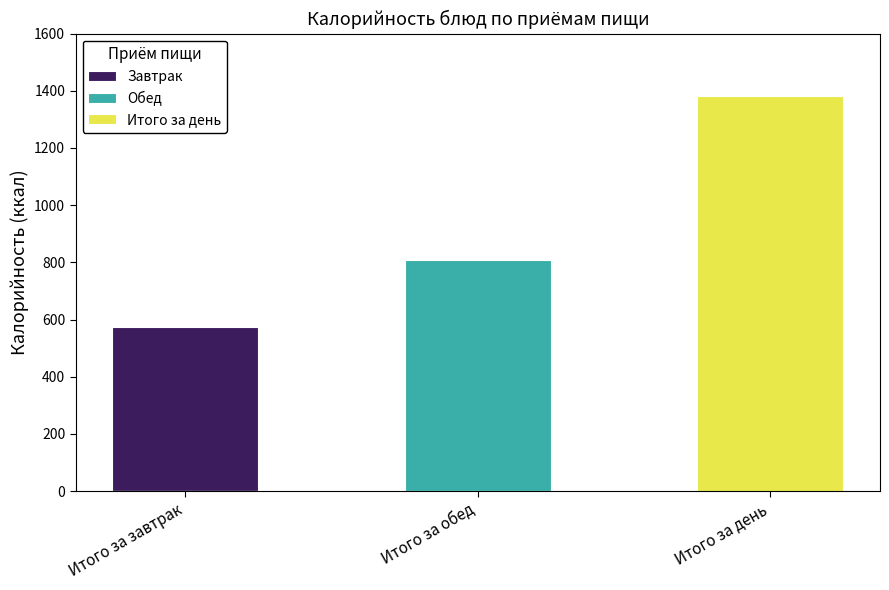

At which category is the sum across all series the highest?

Итого за день